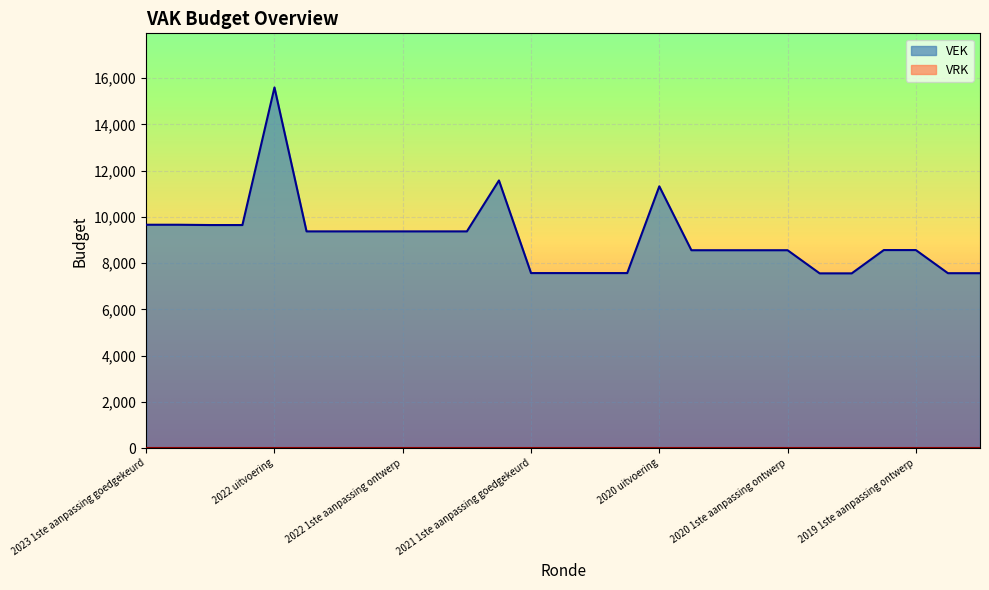

True or false: the data has more than 1 interior local peaks.

True